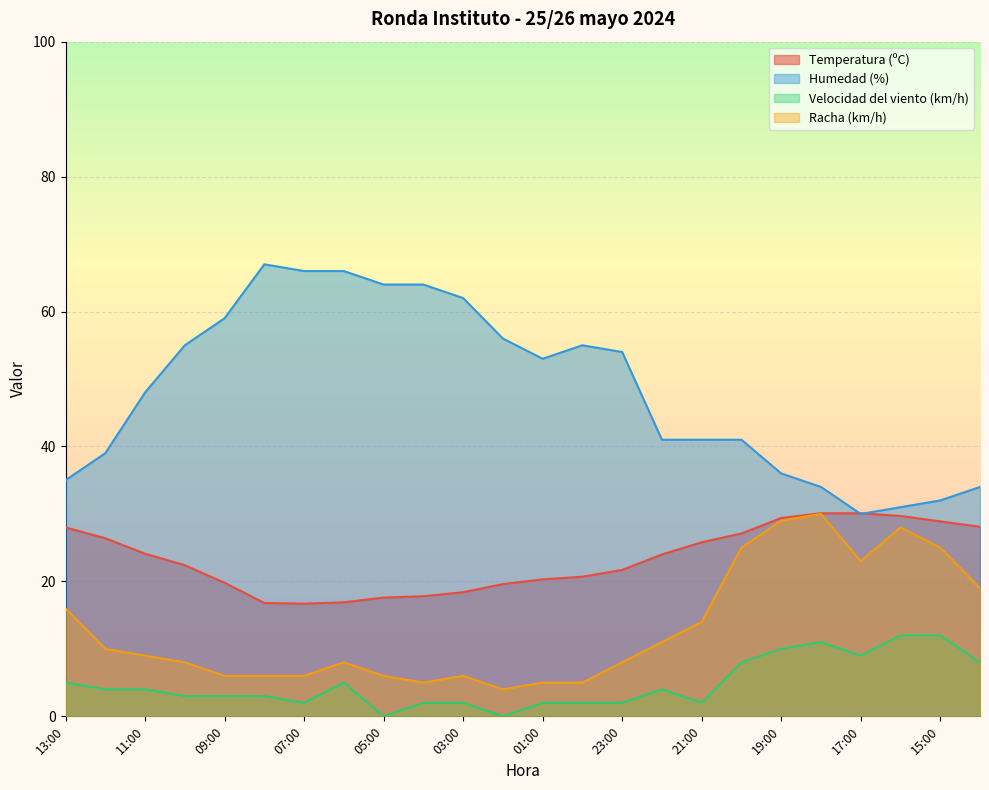

What is the label of the 10th point from the right?

23:00